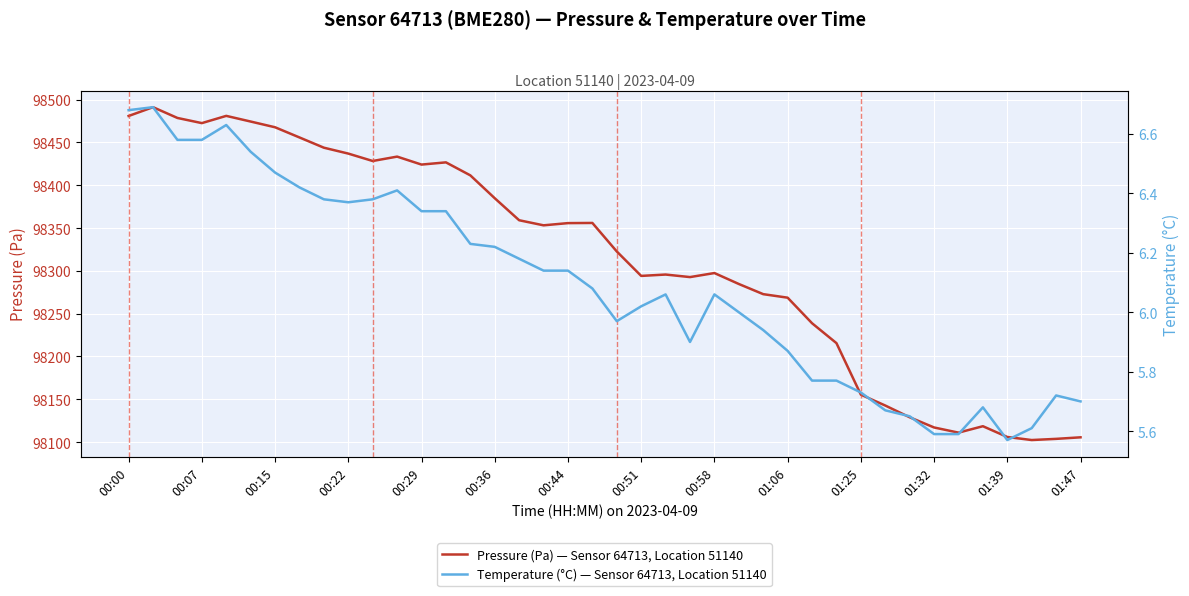

List the series in order of their overall mean, highest first.

Pressure (Pa) — Sensor 64713, Location 51140, Temperature (°C) — Sensor 64713, Location 51140